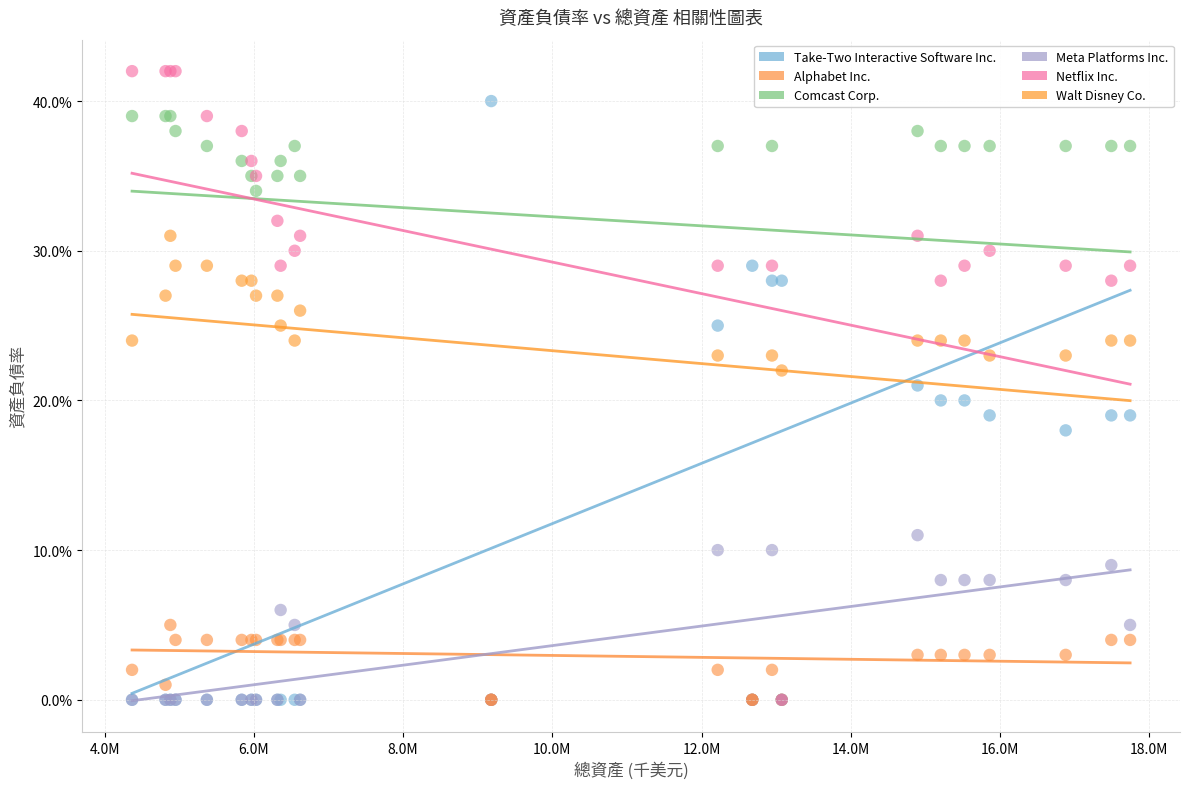

Which series has the widest spread of Y values?

Netflix Inc.